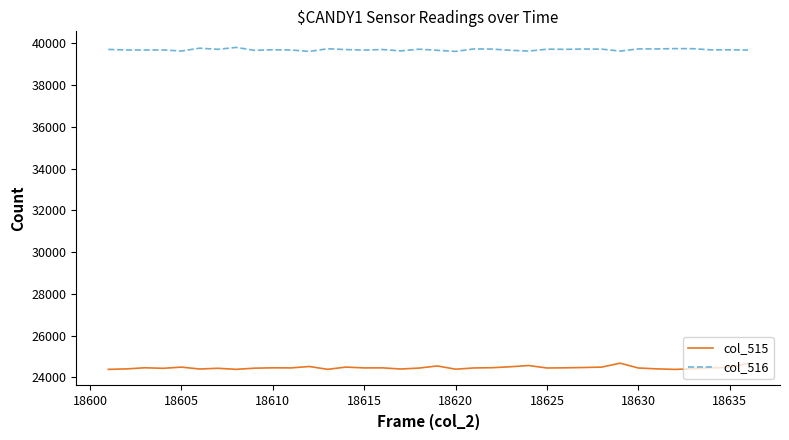

True or false: col_516 and col_515 cross at least once.

False